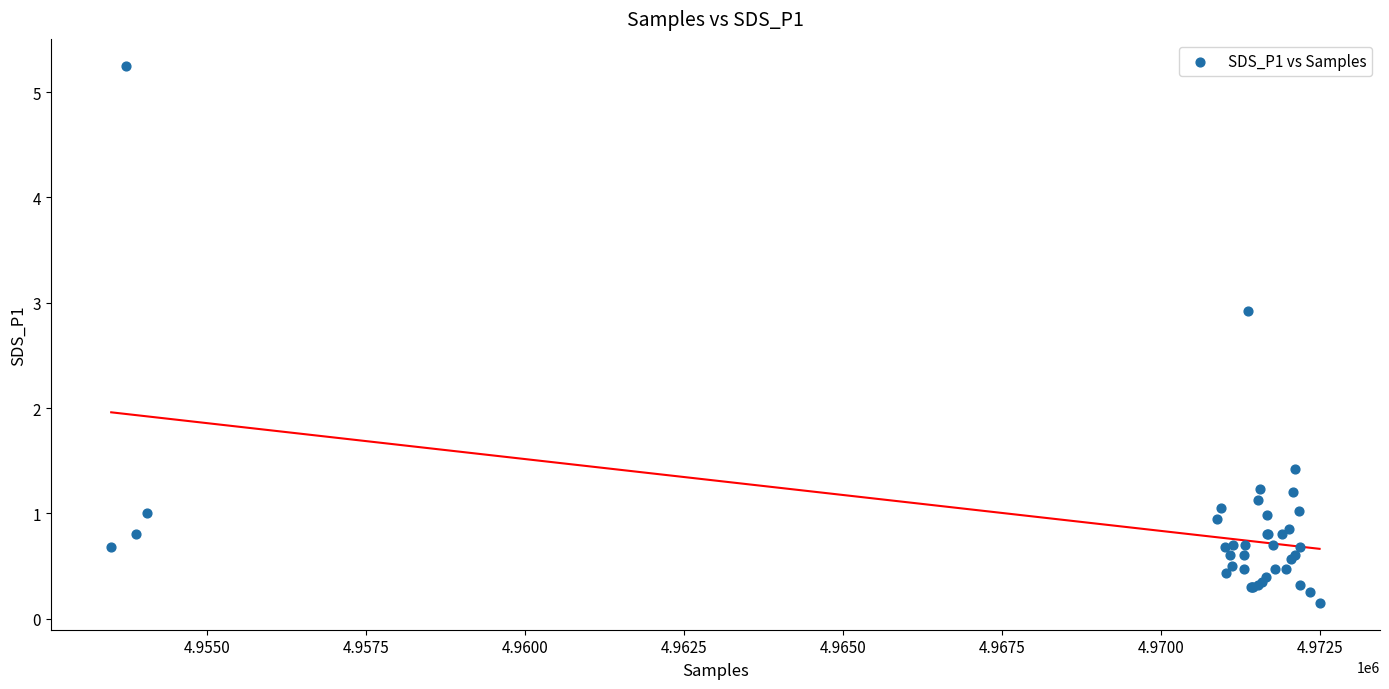

What Y value in the scatter plot is closest to 2?

1.4